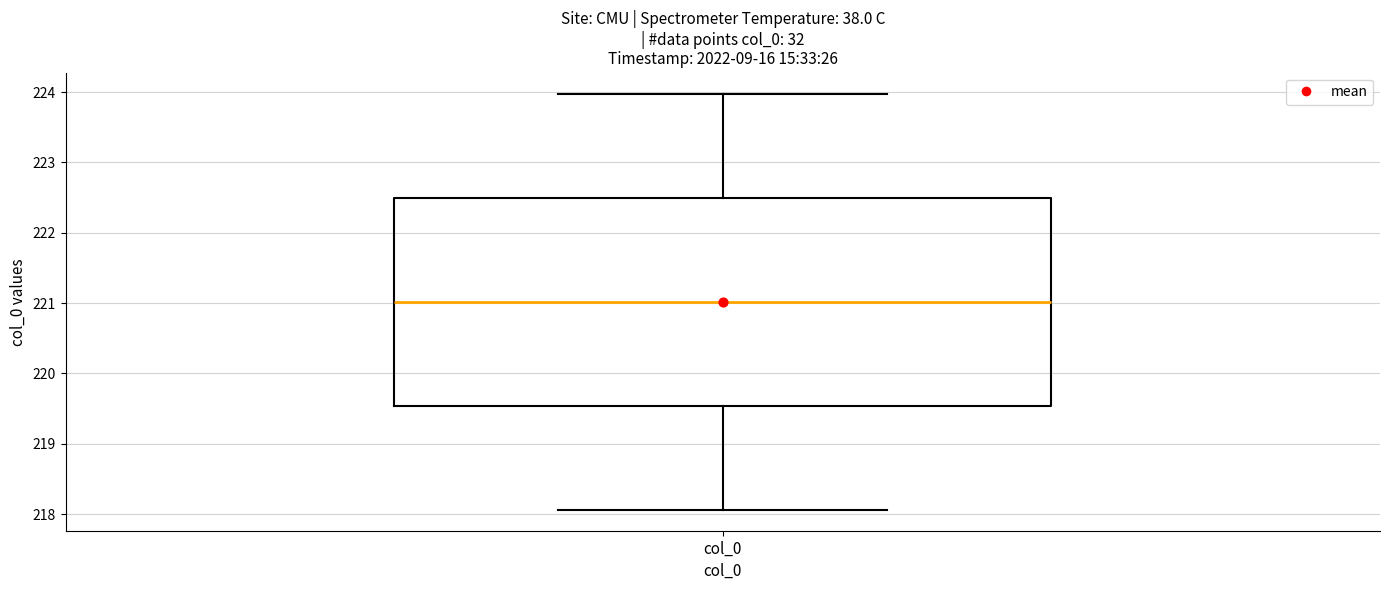

Read this box plot against the y-axis: the position of the median line, the range covered by the box, and the ends of both whiskers. The values are not printed on the chart, so give them approximately, as read against the axis.

median 221.0, box 219.5 to 222.5, whiskers 218.1 to 224.0